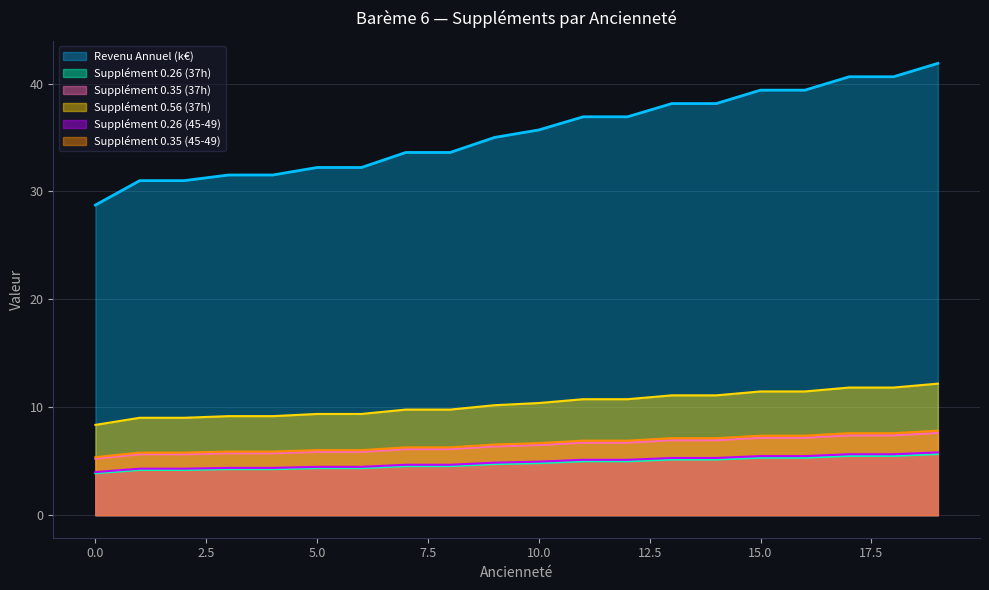

Is the value of Revenu Annuel at 3 greater than the value of Supplément 0.35 (45-49) at 6?

Yes